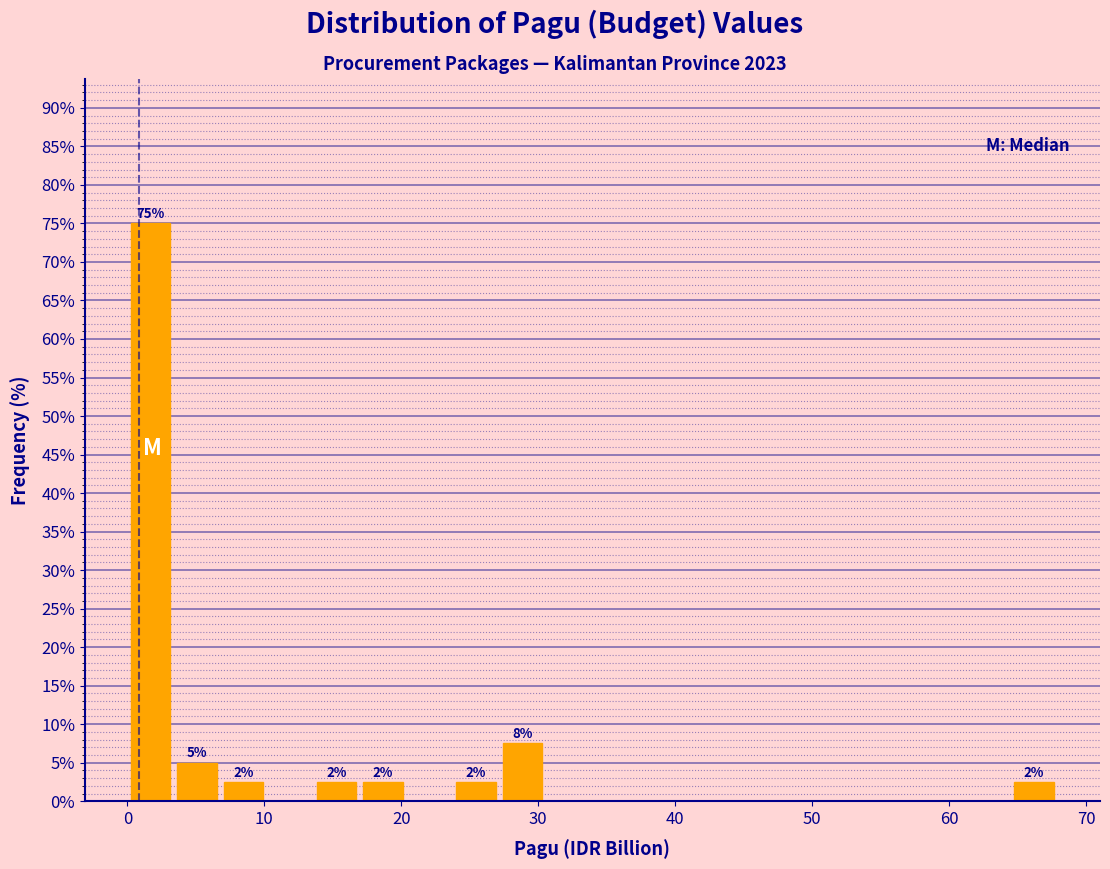

Read against the x-axis, roughly where is the centre of the tallest bar?

2